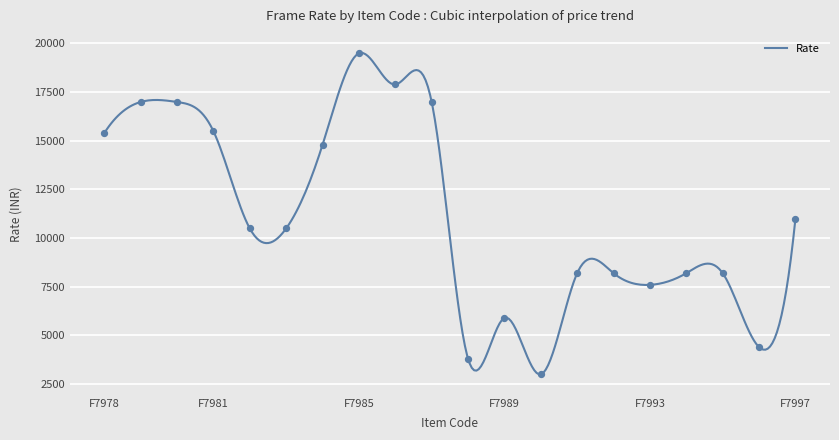

What is the ratio of the value at F7980 to the value at F7981?

1.1